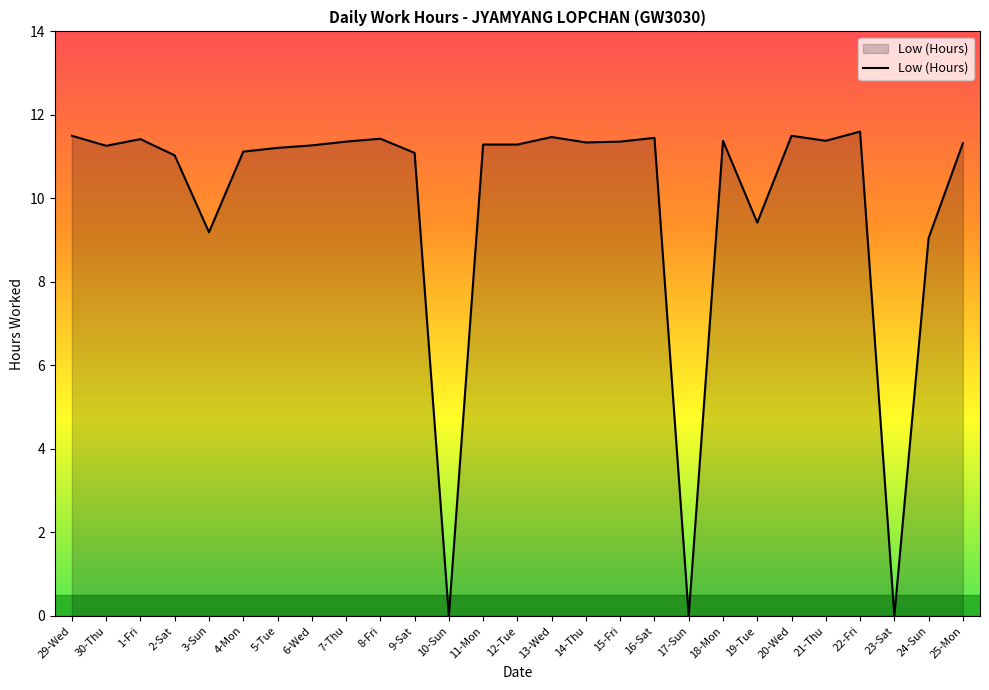

The chart shows a value of 11.1 at 4-Mon. True or false?

True